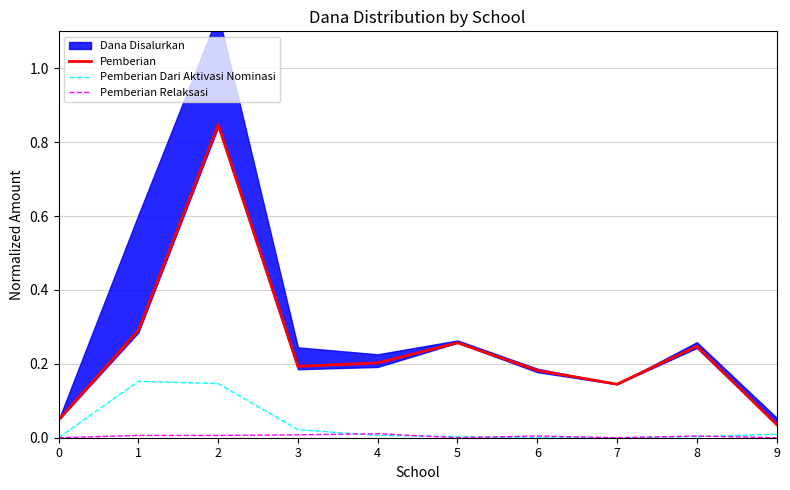

True or false: Pemberian Dari Aktivasi Nominasi and Pemberian cross at least once.

False